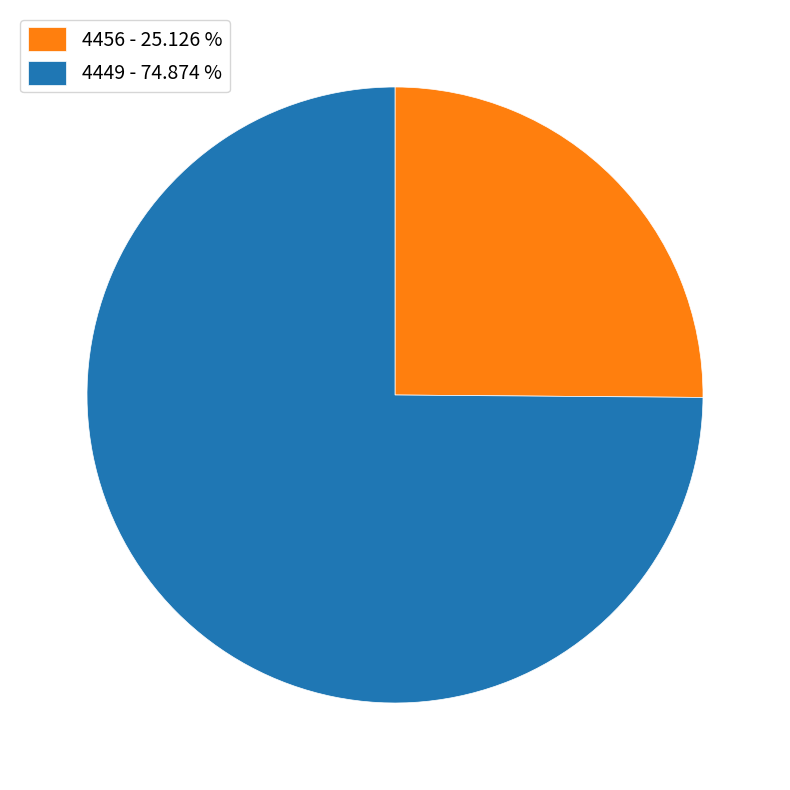

Which category has the biggest portion of the pie?

4449